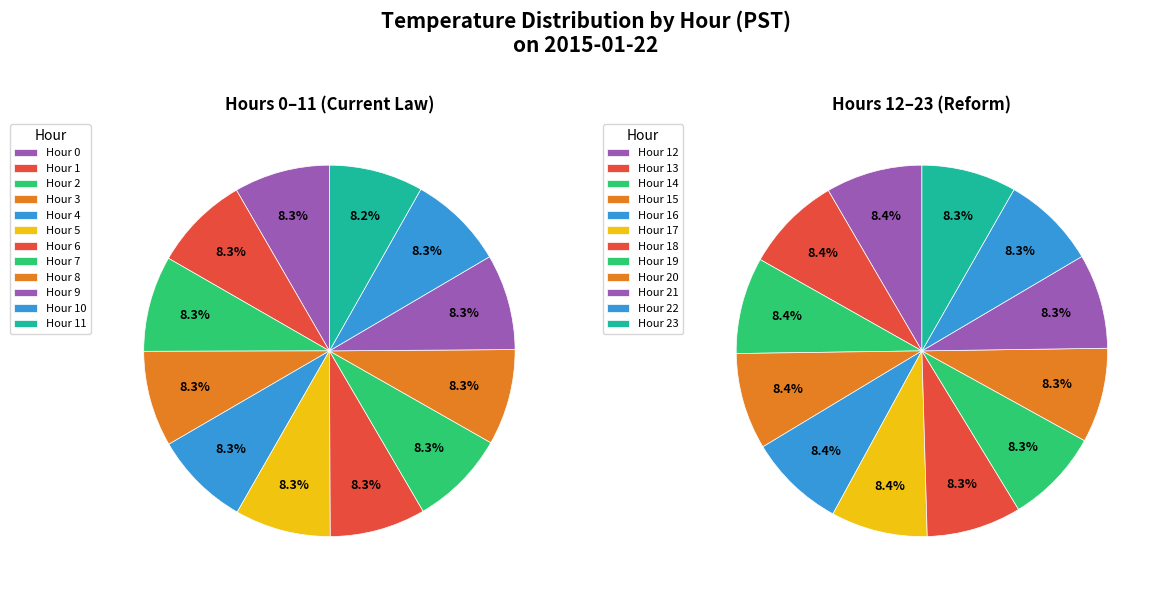

How many slices are in this pie chart?

24